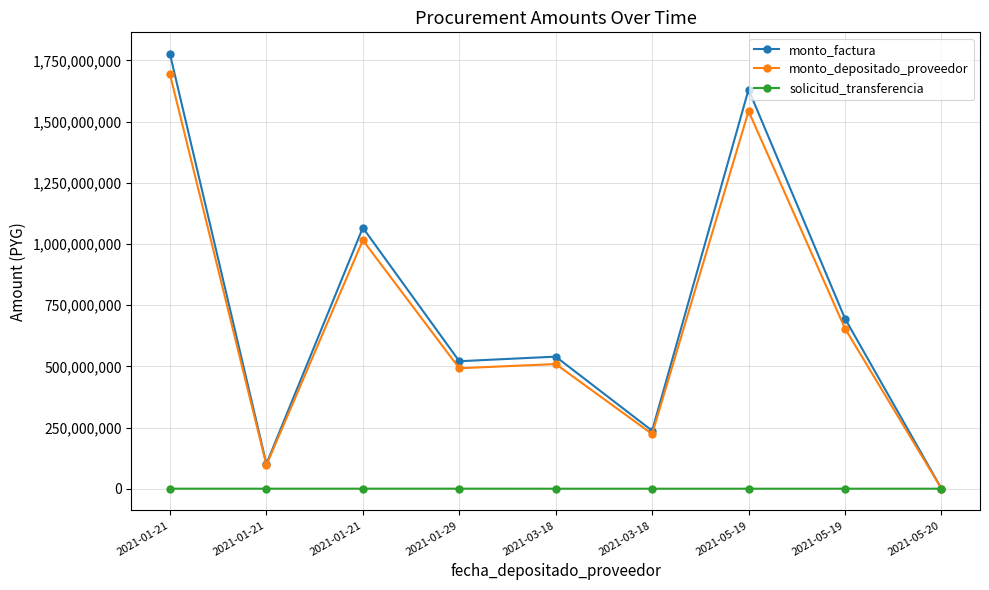

How many lines are shown in the chart?

3